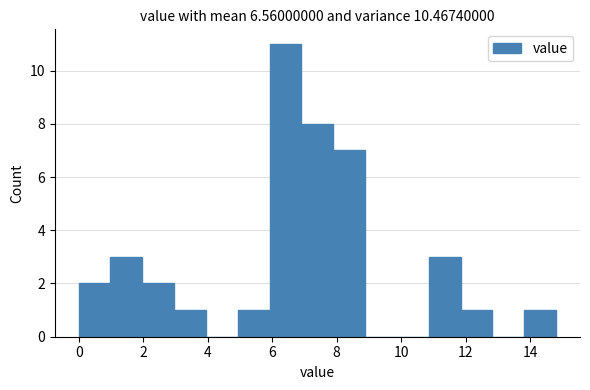

Reading left to right, transcribe this chart: for each bar, give the range it covers on the x-axis and its height. Neither the bar edges nor the heights are printed on the chart, so give them approximately, as read against the axes.

0.0 to 1.0: 2
1.0 to 2.0: 3
2.0 to 3.0: 2
3.0 to 4.0: 1
4.0 to 5.0: 0
5.0 to 6.0: 1
6.0 to 7.0: 11
7.0 to 7.8: 8
7.8 to 8.8: 7
8.8 to 9.8: 0
9.8 to 10.8: 0
10.8 to 11.8: 3
11.8 to 12.8: 1
12.8 to 13.8: 0
13.8 to 14.8: 1